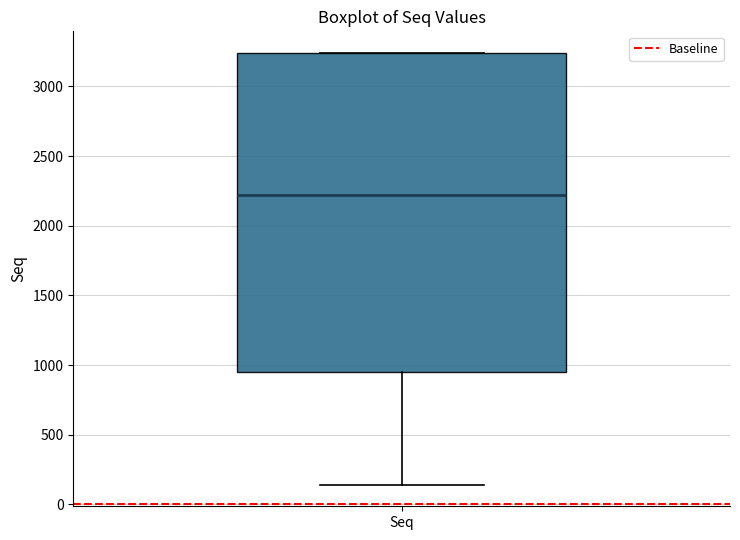

Read this box plot against the y-axis: the position of the median line, the range covered by the box, and the ends of both whiskers. The values are not printed on the chart, so give them approximately, as read against the axis.

median 2200, box 950 to 3250, whiskers 150 to 3250